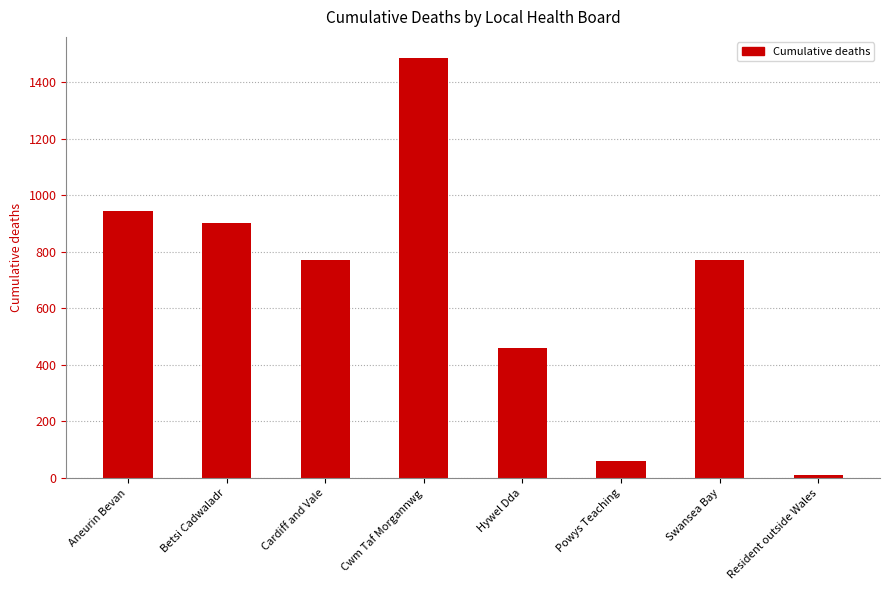

At which category does the chart reach its peak across all series?

Cwm Taf Morgannwg